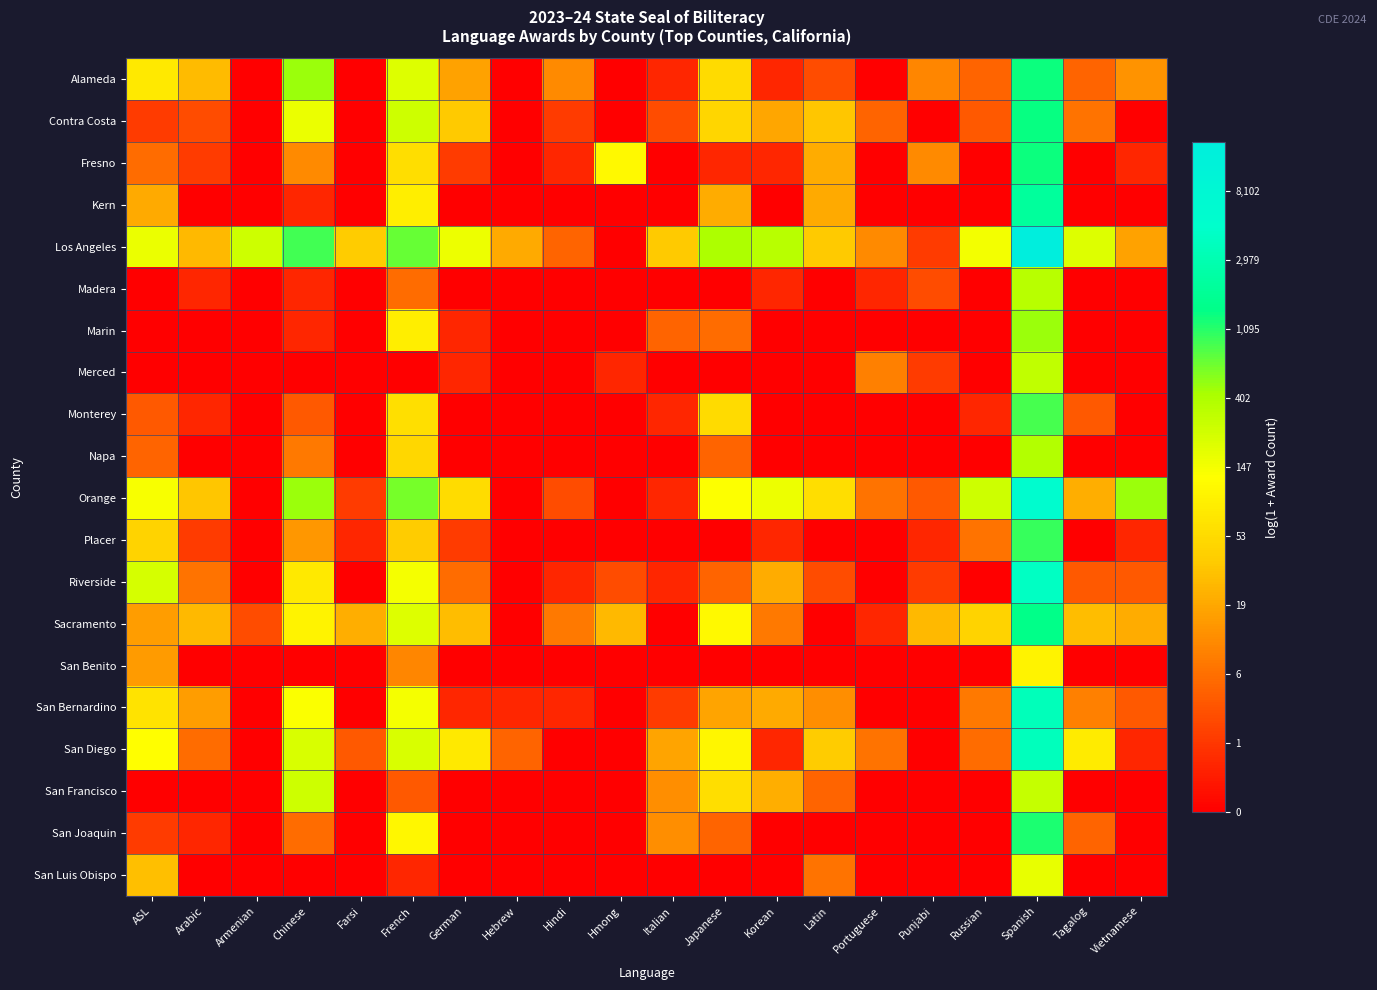

Rank the series at German from lowest to highest value.

Kern, Madera, Monterey, Napa, San Benito, San Francisco, San Joaquin, San Luis Obispo, Marin, Merced, San Bernardino, Fresno, Placer, Riverside, Alameda, Sacramento, Contra Costa, Orange, San Diego, Los Angeles